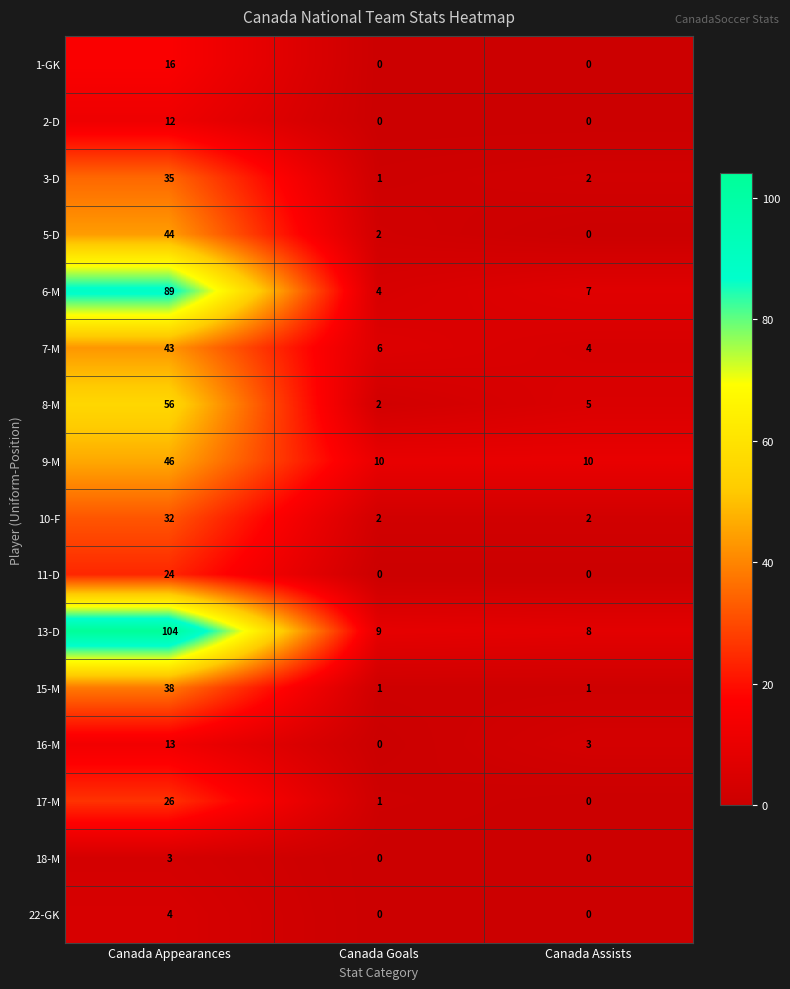

How many data points does each series have?

3